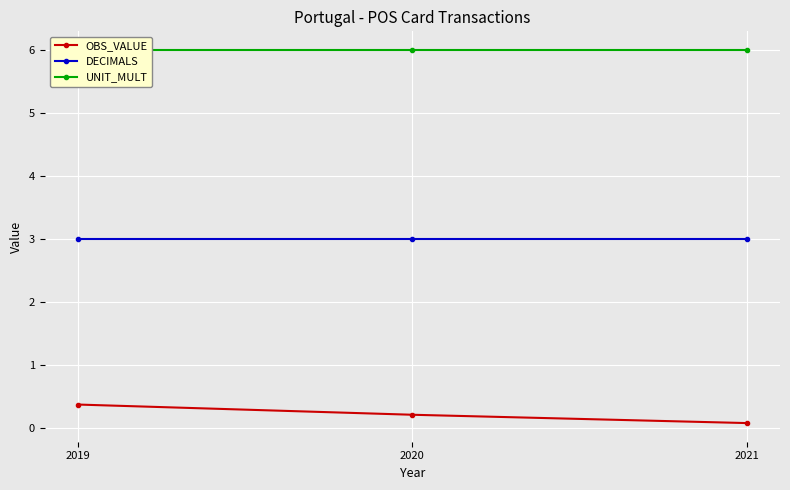

Which series has the widest spread of values?

OBS_VALUE